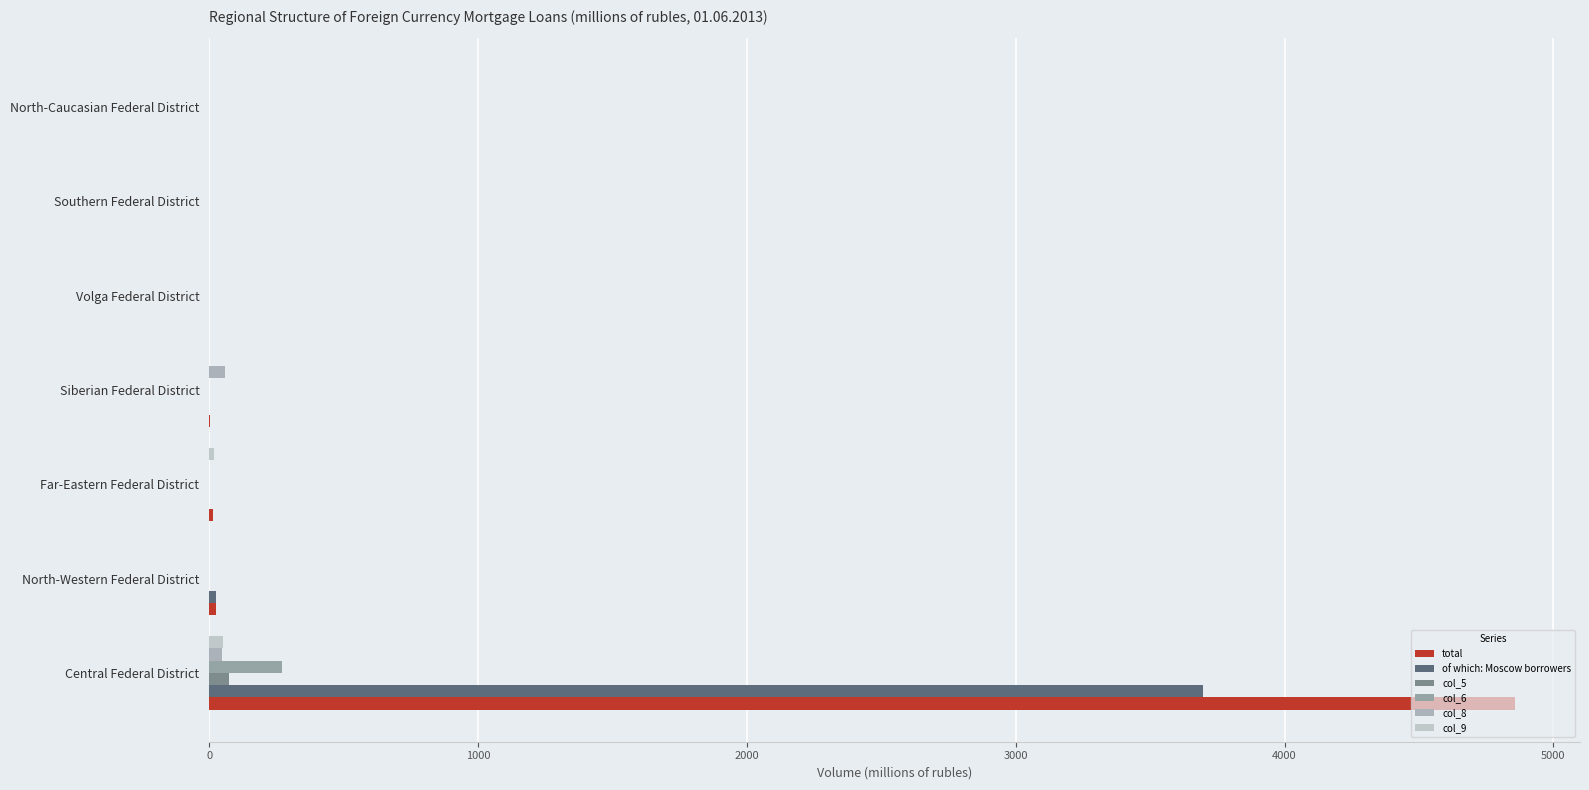

Which series has the largest range (max minus min)?

total